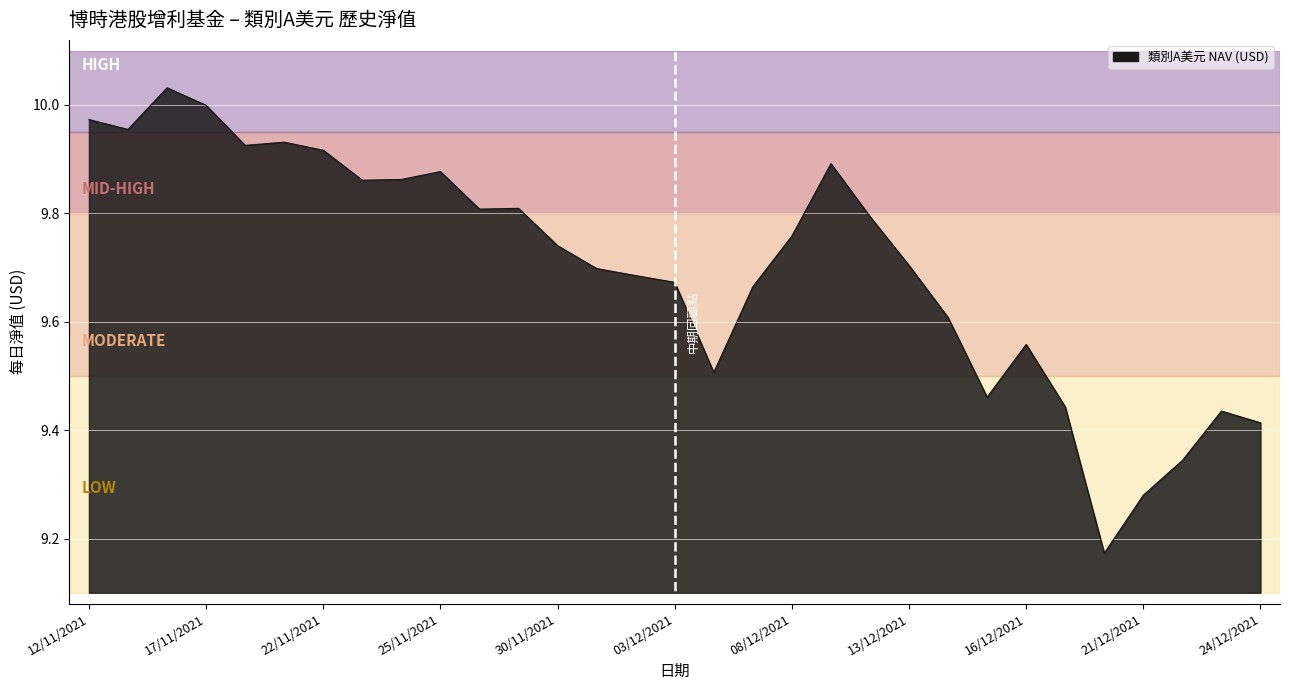

What is the difference between the maximum and minimum values?

0.9